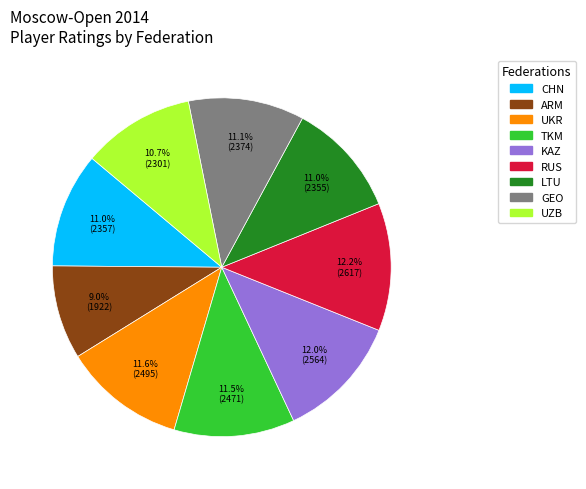

Does any single category account for the majority?

No